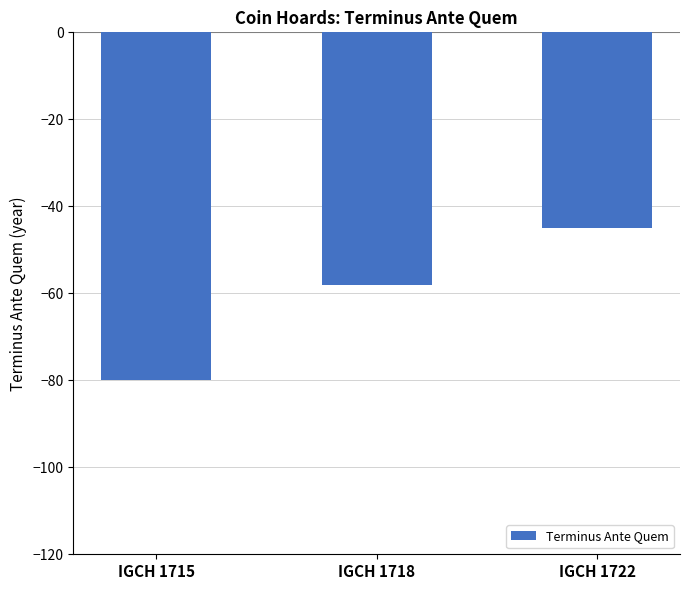

How many series are shown in this chart?

1